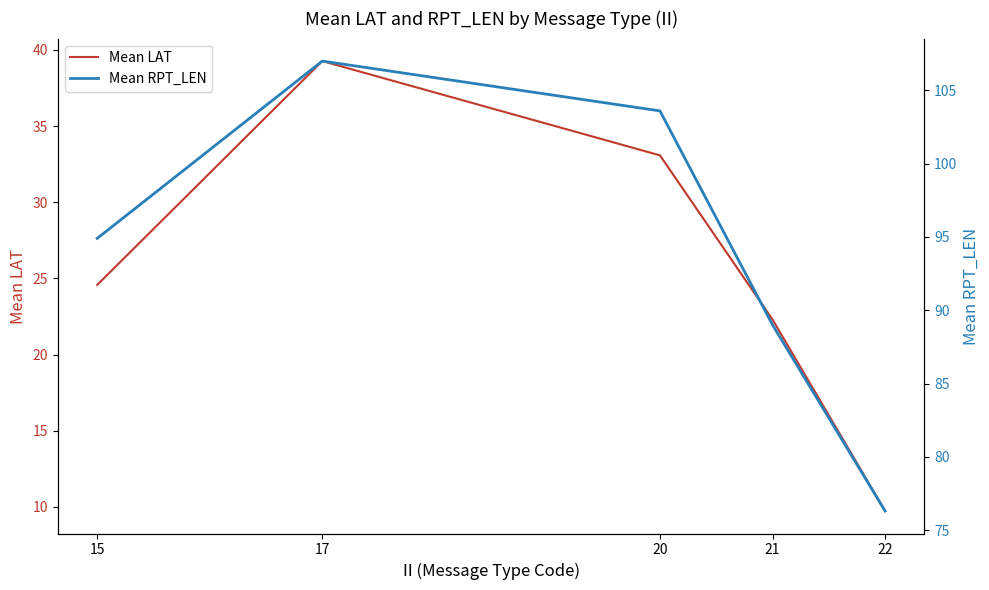

True or false: Mean LAT and Mean RPT_LEN cross at least once.

False